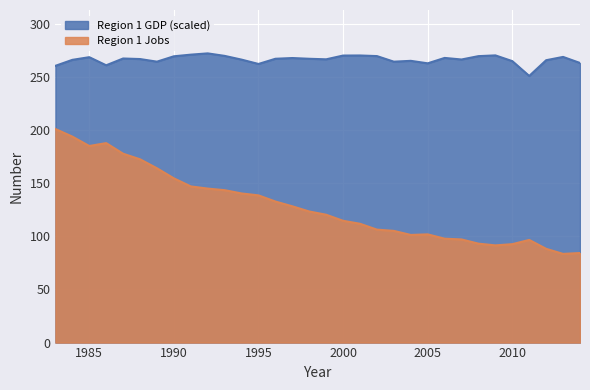

Where is the data nearest to the value 261?

1986